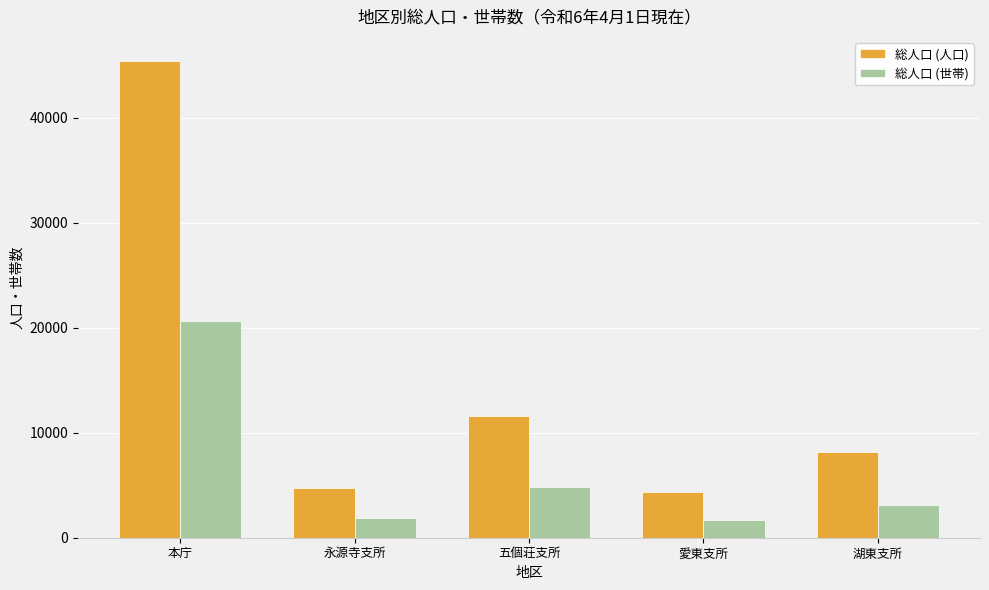

What are all the series names shown in the legend?

総人口 (人口), 総人口 (世帯)